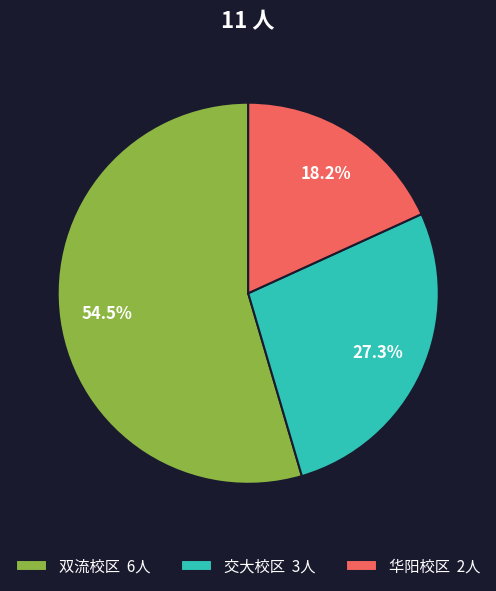

Which slice is the largest?

双流校区